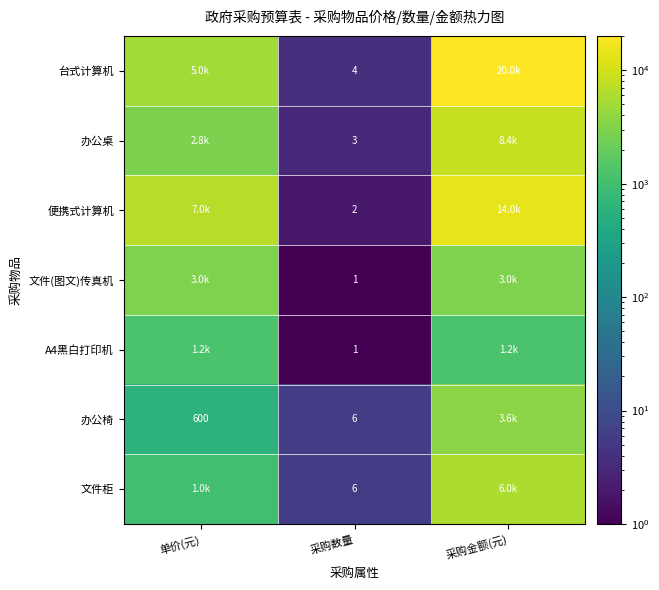

Is it true that 办公椅 equals 600 at 单价(元)?

True